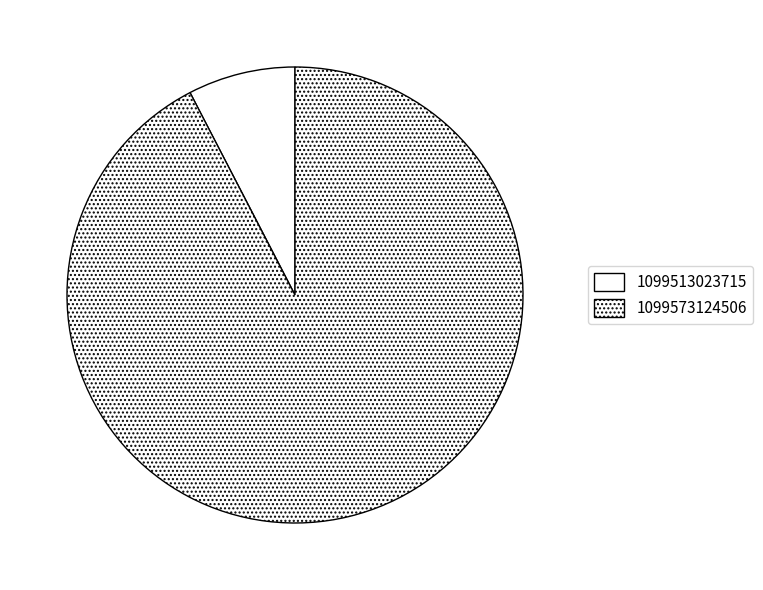

Count the number of slices in the pie.

2